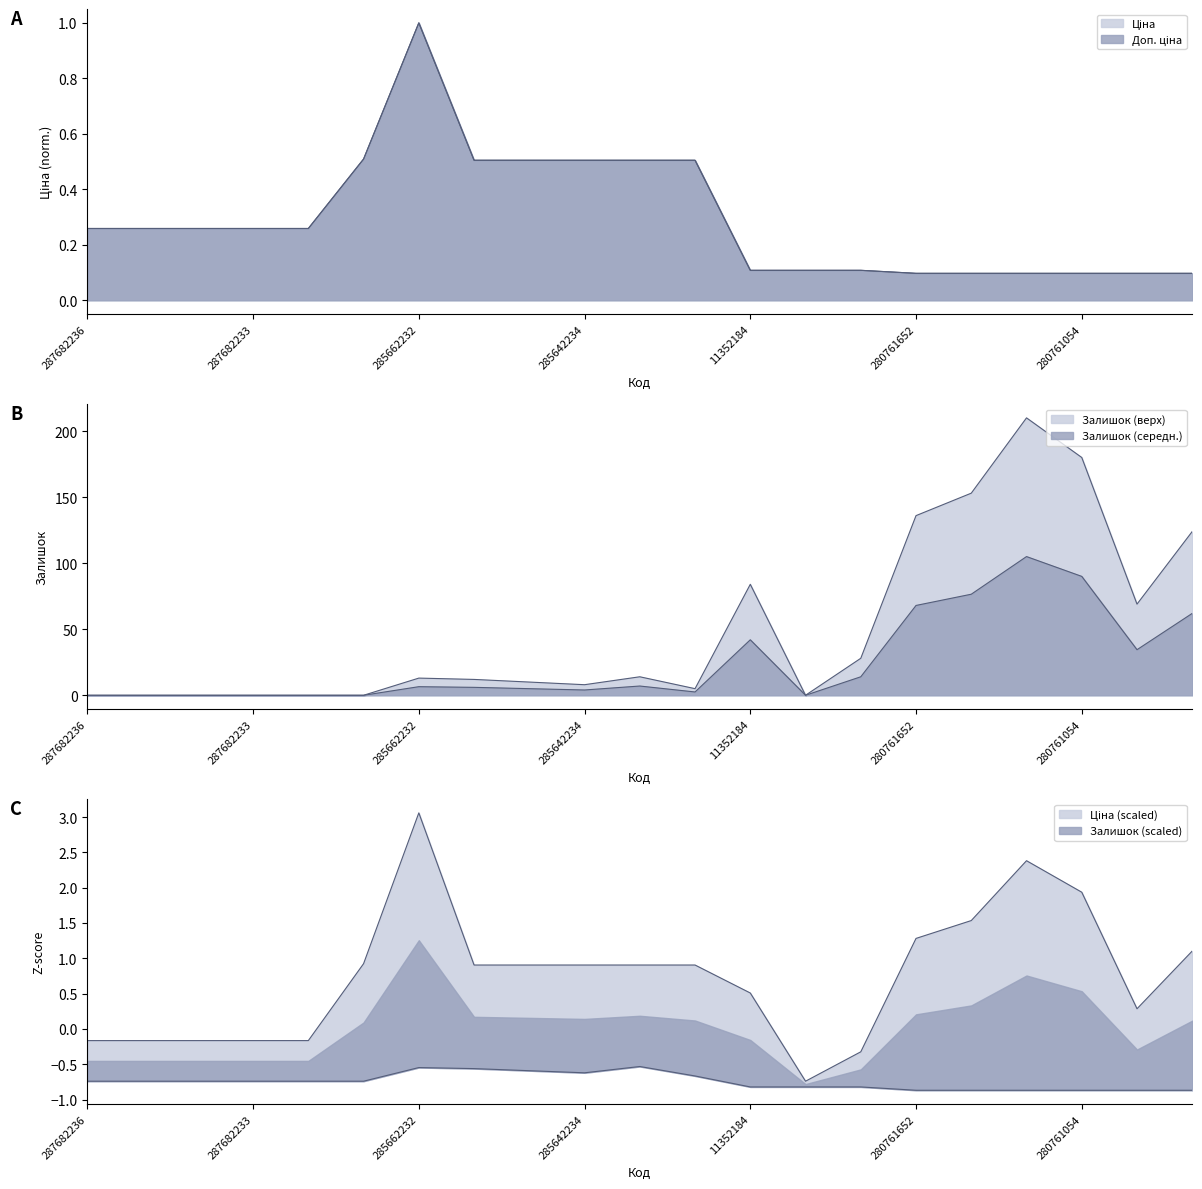

At which label does Залишок reach its minimum?

287682236